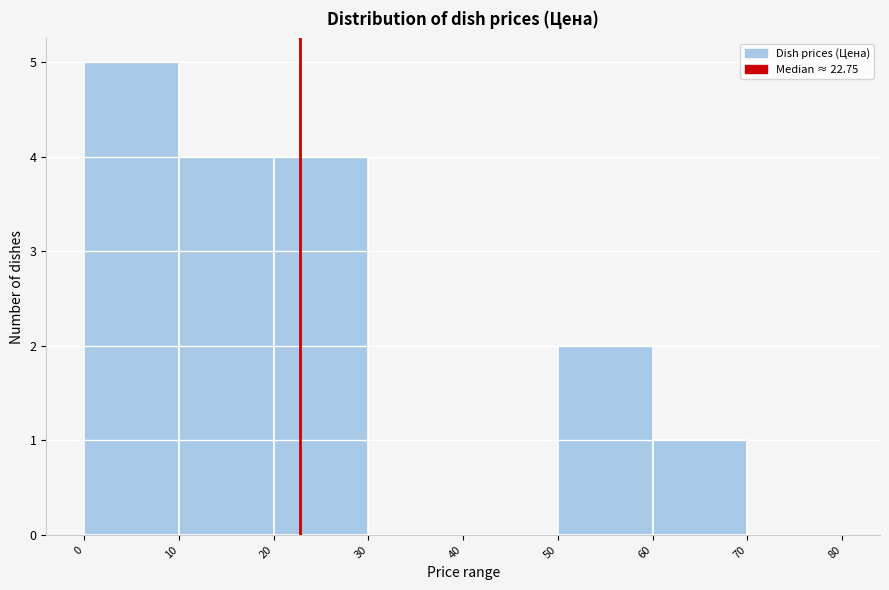

Reading left to right, list every bar in this chart as the range it spans on the x-axis followed by its height. The values are not printed on the chart, so give them approximately, as read against the axis.

0 to 10: 5
10 to 20: 4
20 to 30: 4
30 to 40: 0
40 to 50: 0
50 to 60: 2
60 to 70: 1
70 to 80: 0